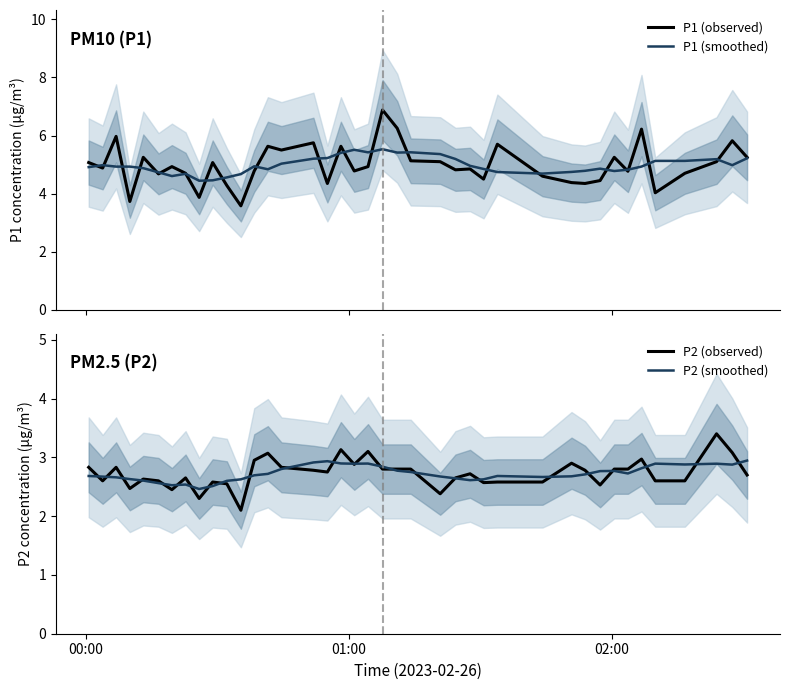

Rank the series by their maximum value, from highest to lowest.

P1 (observed), P1 (smoothed), P2 (observed), P2 (smoothed)